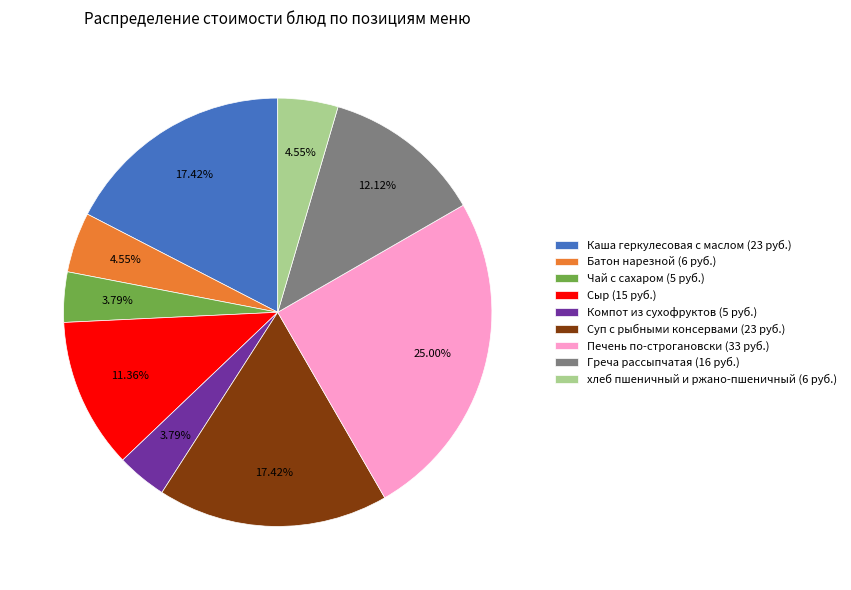

Is there a majority slice in this chart?

No